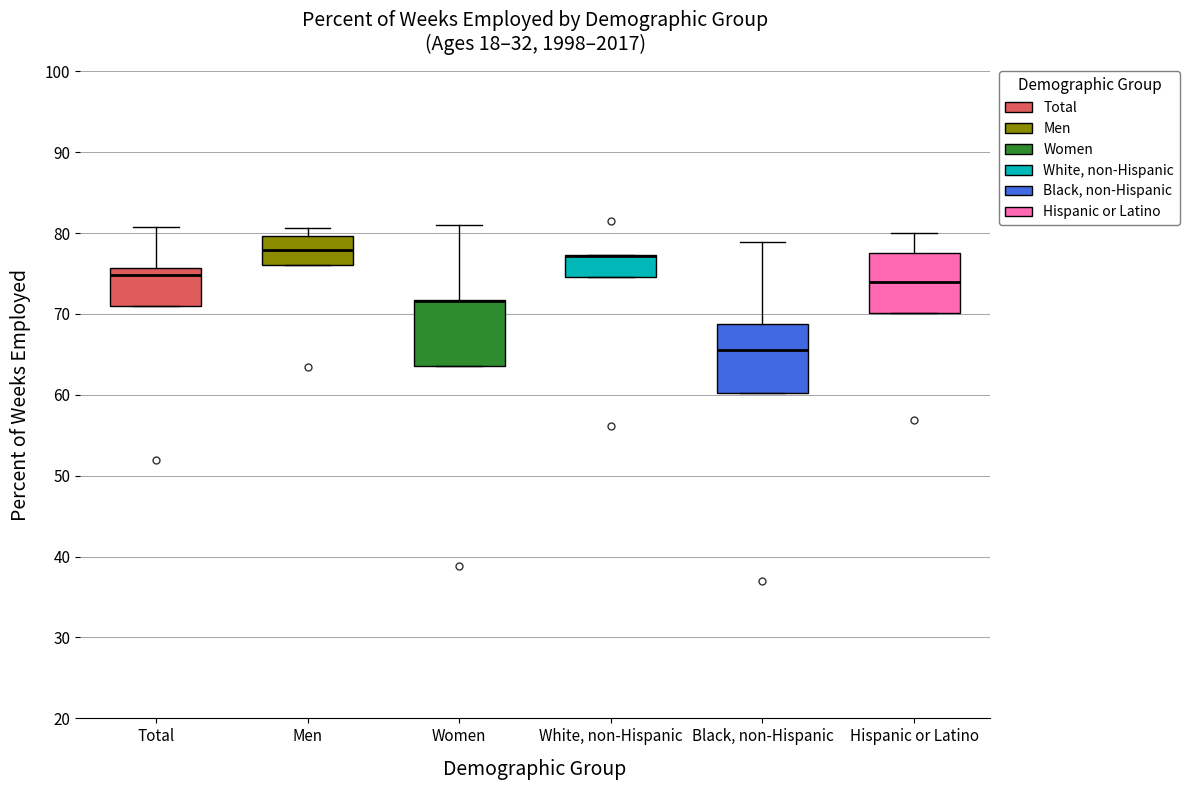

Where is the lower edge of the box for Women on the y-axis? The values are not printed on the chart, so give them approximately, as read against the axis.

64